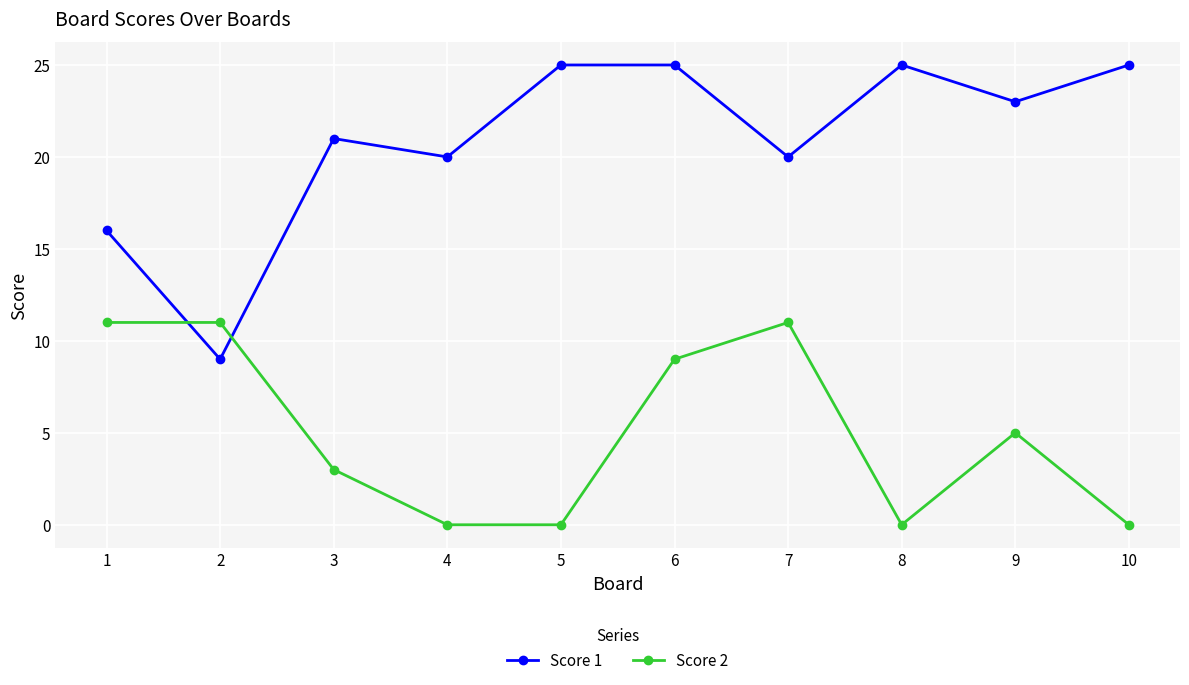

List the series in order of their peak value, lowest first.

Score 2, Score 1